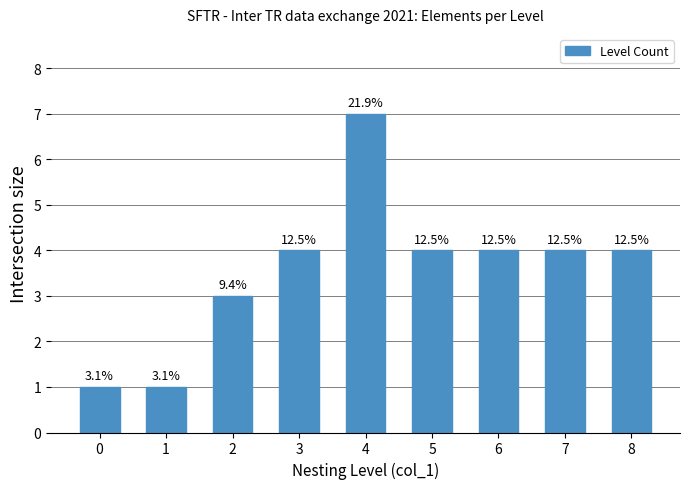

What is the ratio of the value at 5 to the value at 4?

0.6